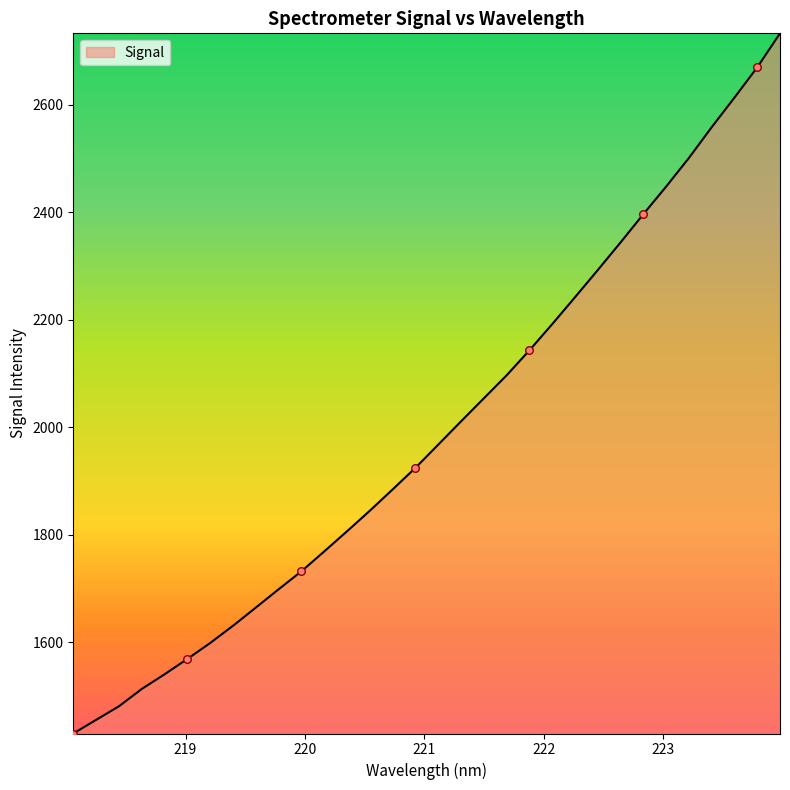

What is the minimum value shown in the chart?

1430.3